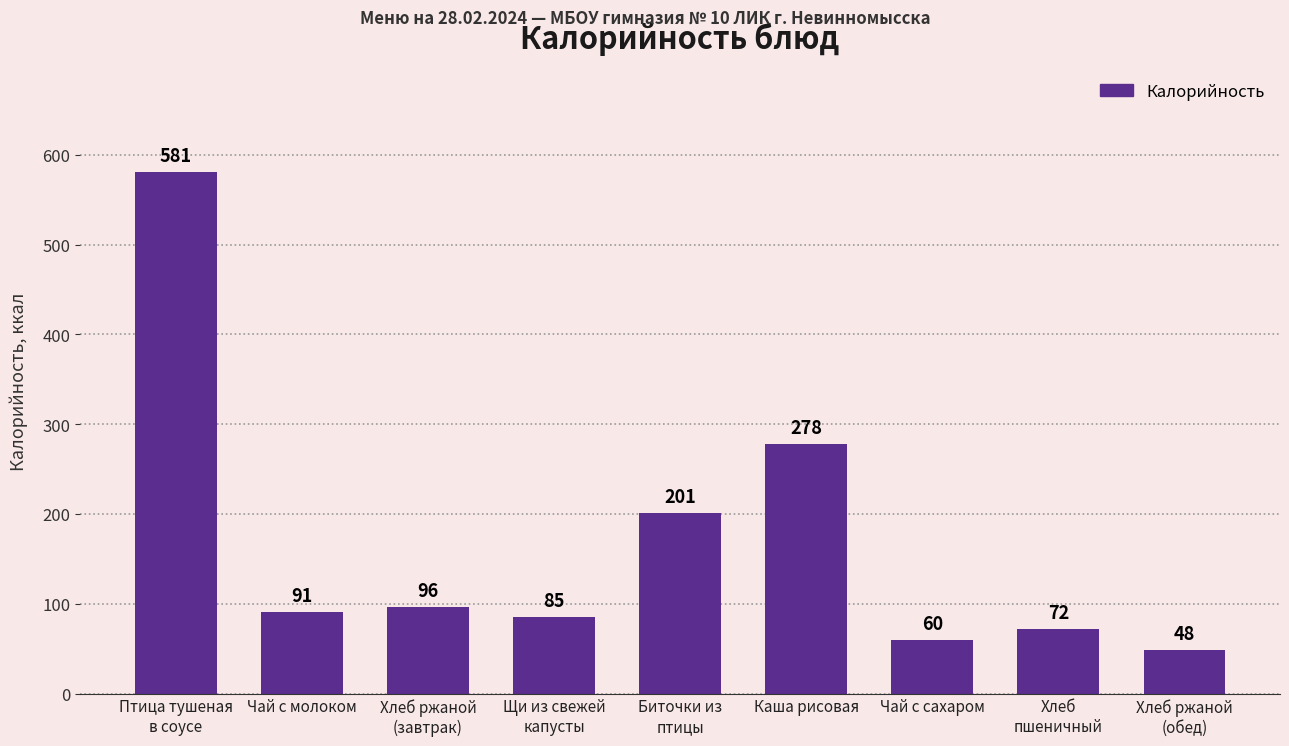

Where is the data nearest to the value 314?

Каша рисовая